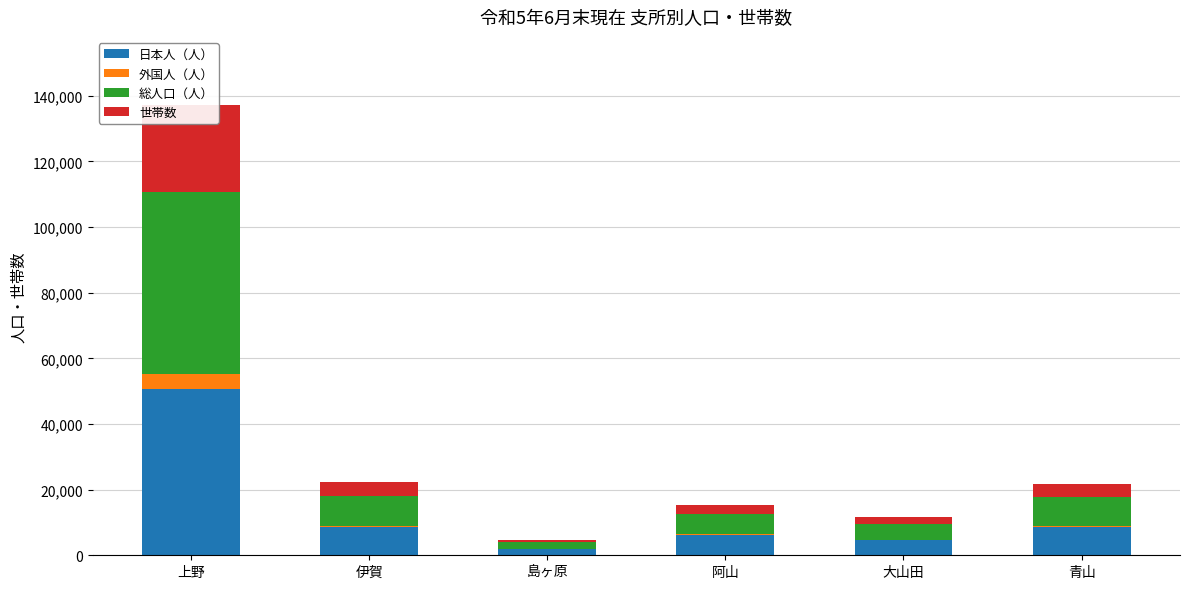

What is the label of the 4th bar from the right?

島ヶ原